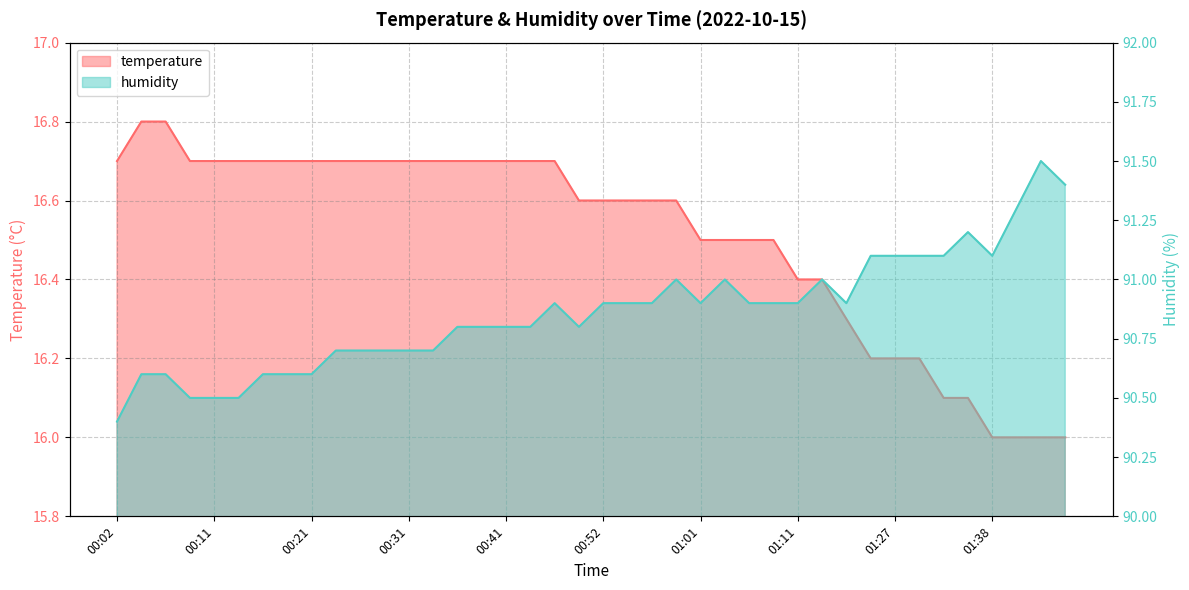

Where is the first local maximum for humidity?

00:46